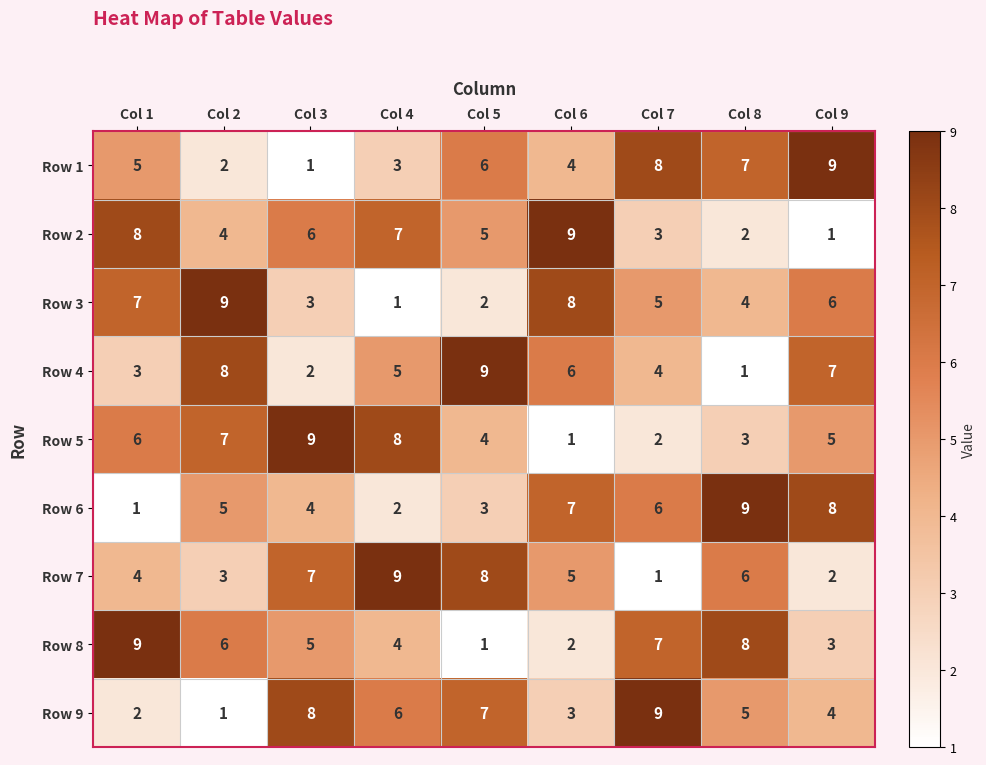

Where is Row 2 nearest to the value 5?

Col 5